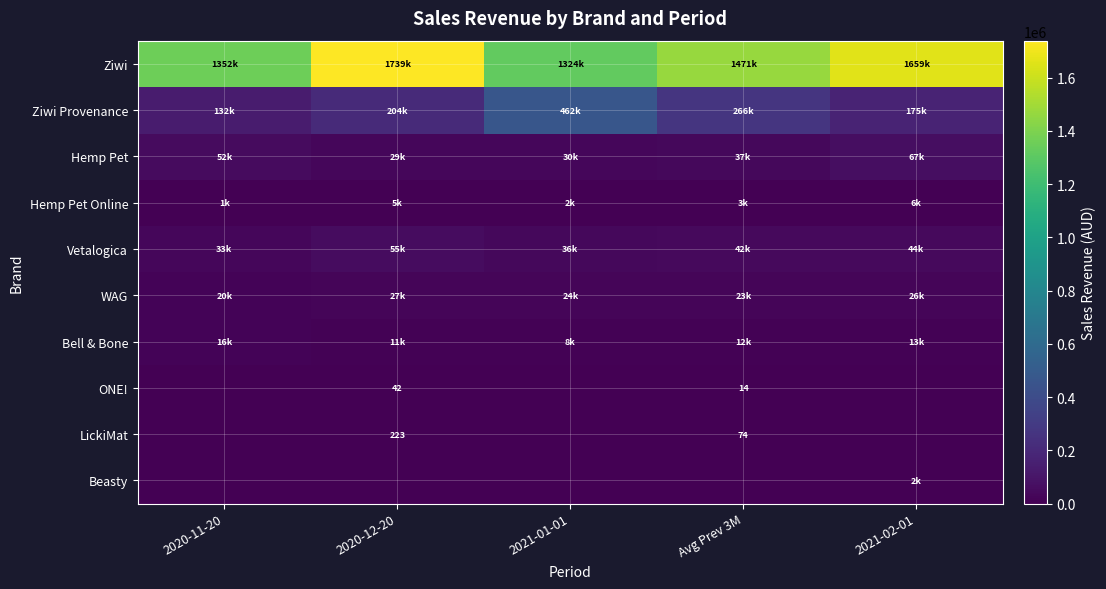

What is the maximum value shown in the chart?

1738582.1